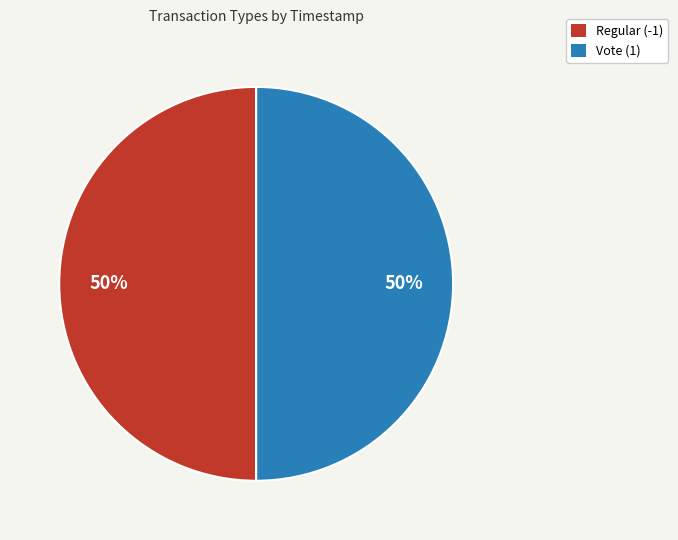

Do Regular (-1) and Vote (1) together represent more than half of the pie?

Yes